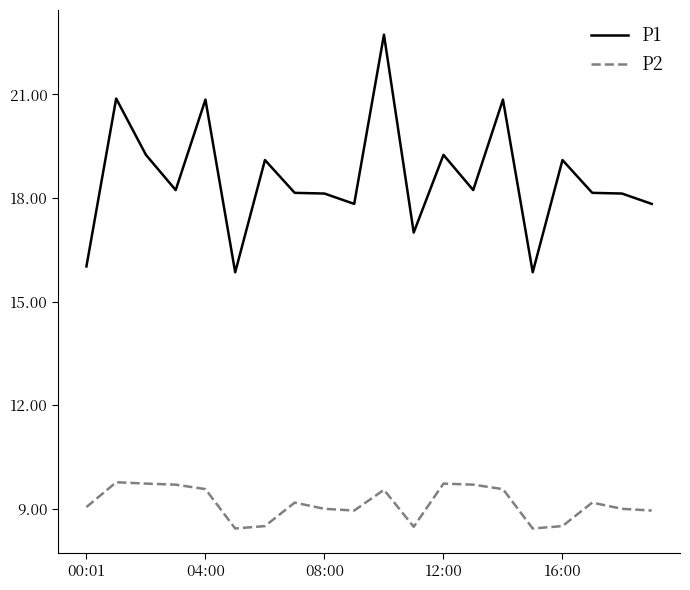

Does the chart display data point markers on the line(s)?

No